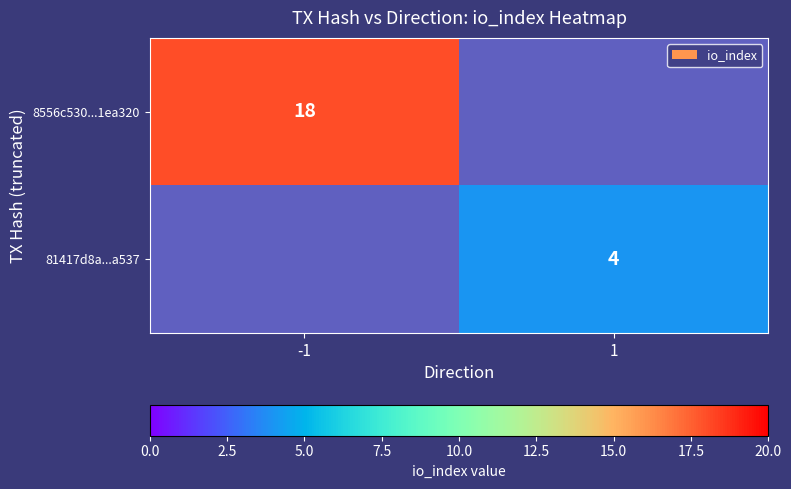

True or false: 8556c530...1ea320 has a value of 30 at -1.

False